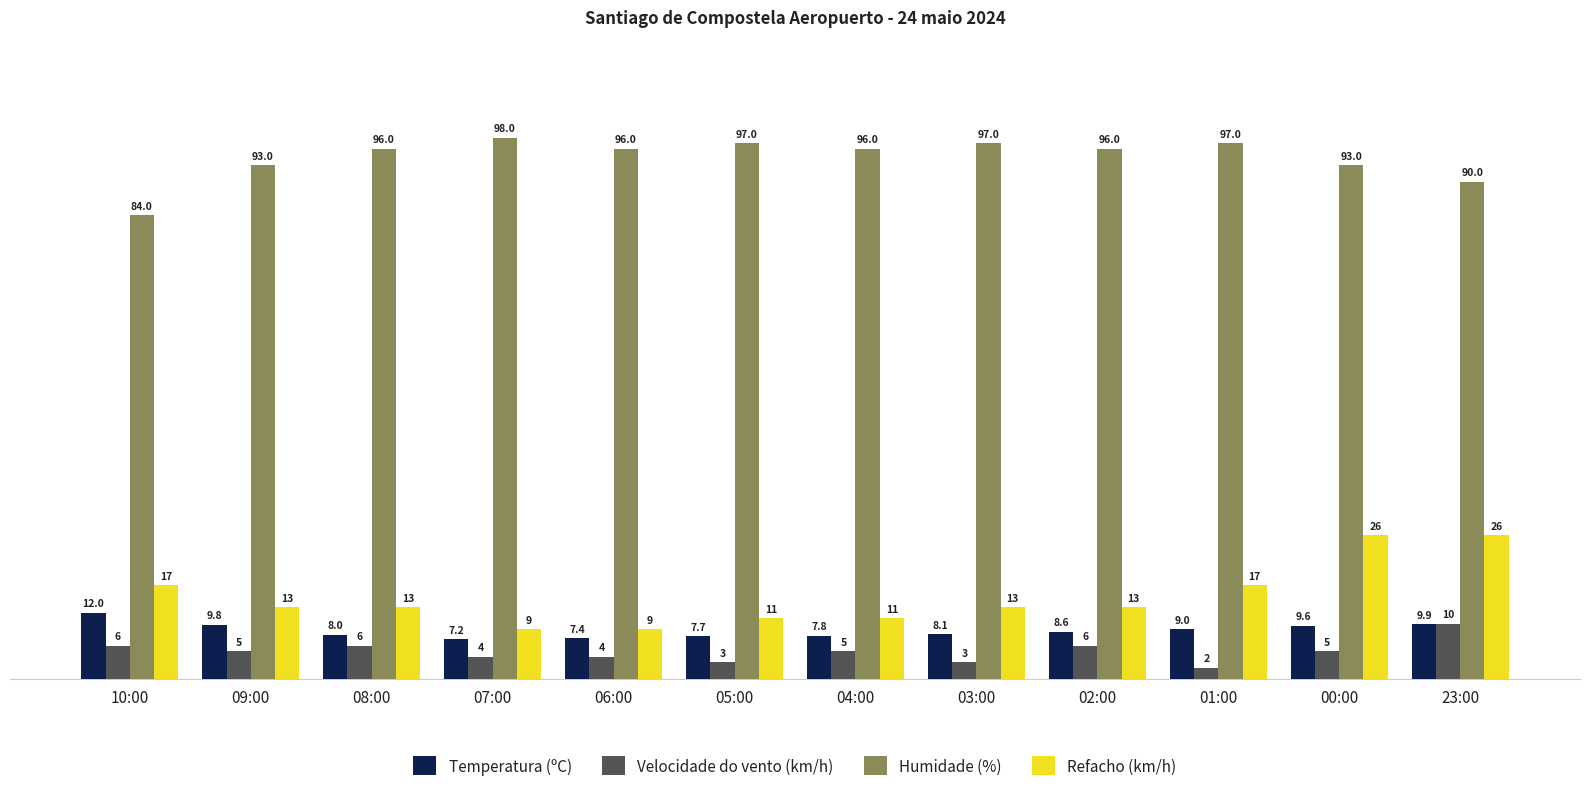

At 10:00, list the series in order from smallest to largest.

Velocidade do vento (km/h), Temperatura (ºC), Refacho (km/h), Humidade (%)